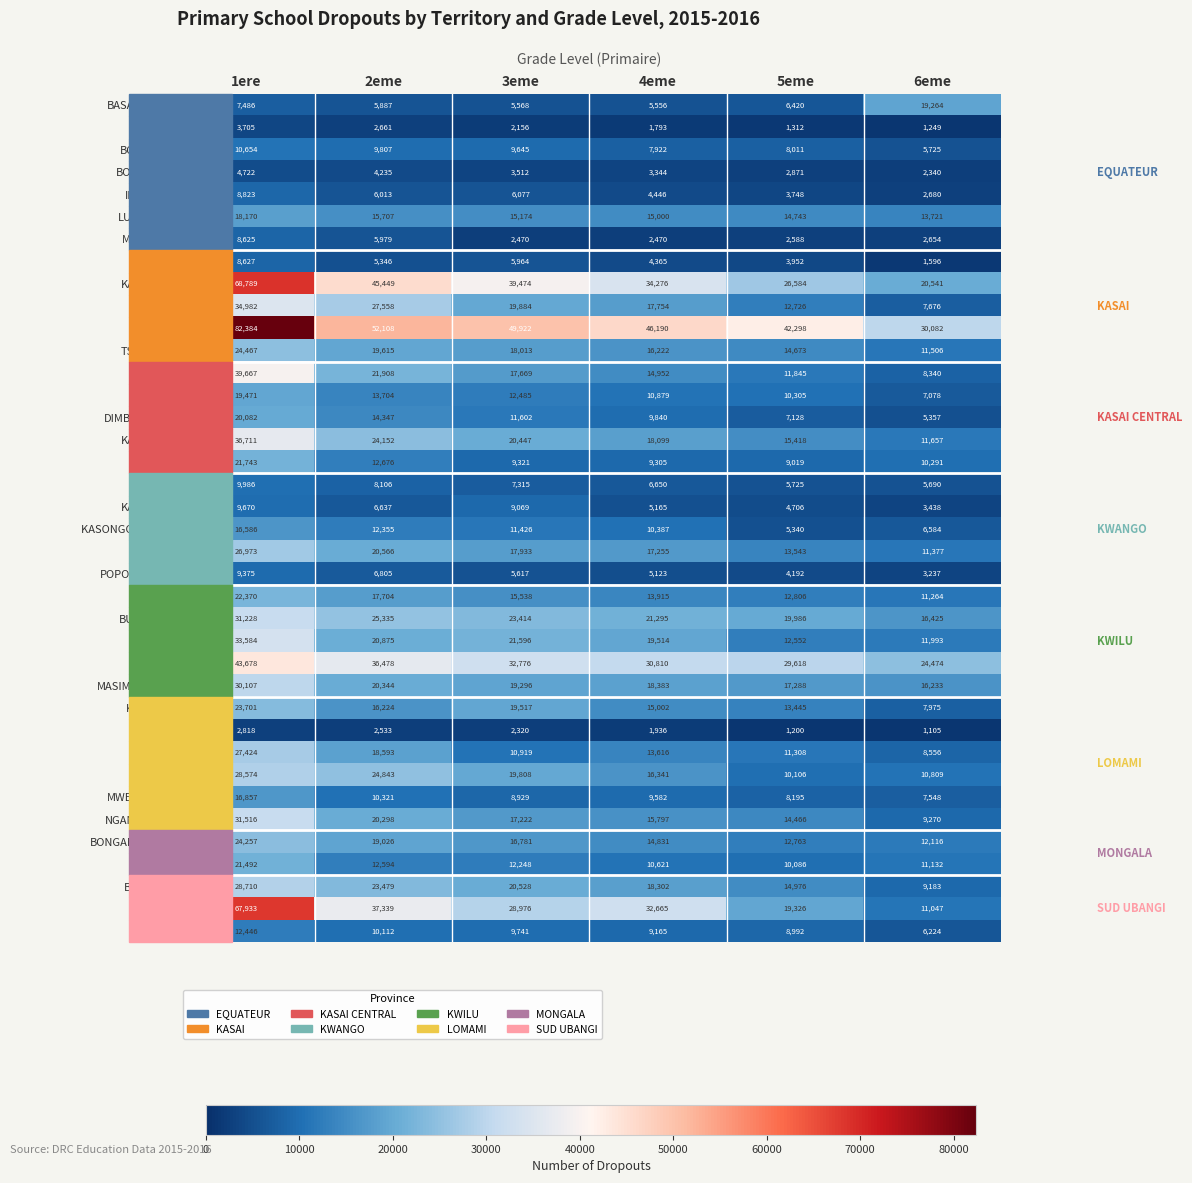

Which series has the widest spread of values?

GEMENA